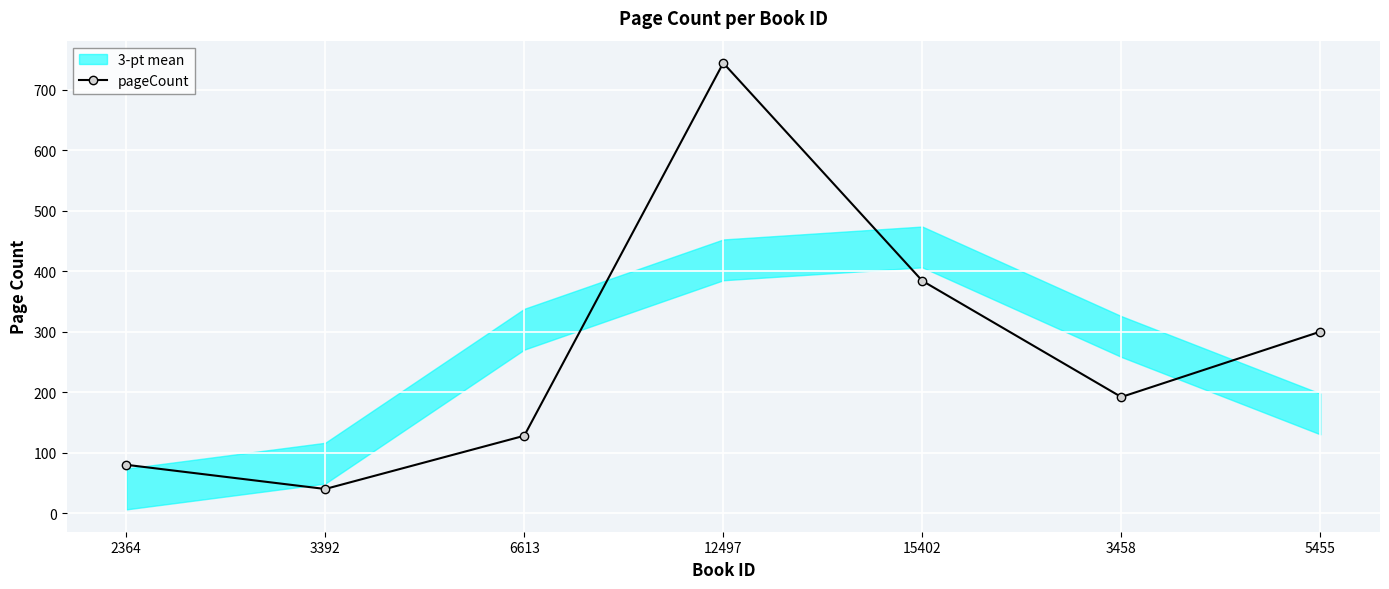

How many interior local peaks (higher than both neighbors) does the data have?

1